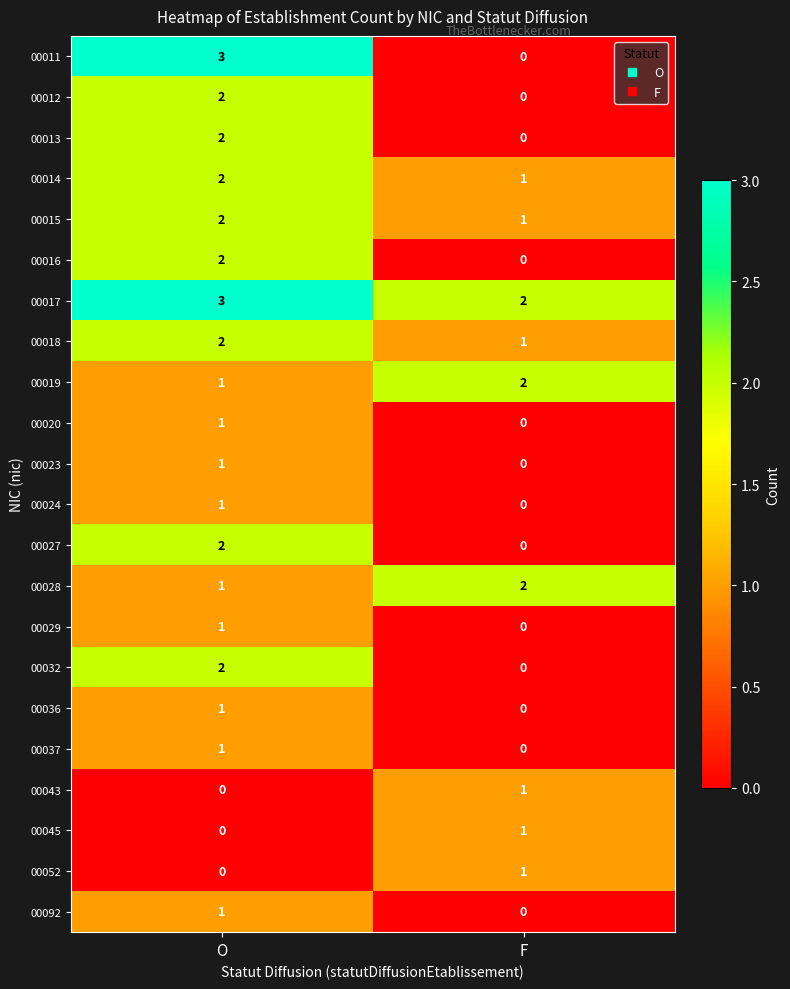

Rank the categories by 00029 value from highest to lowest.

O, F